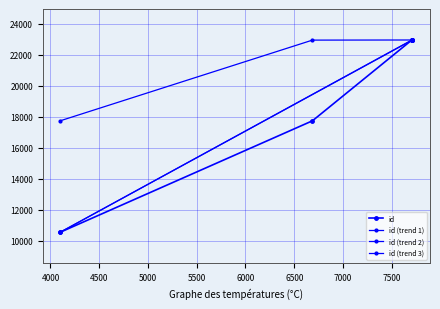

How many data points are less than 22960?

3